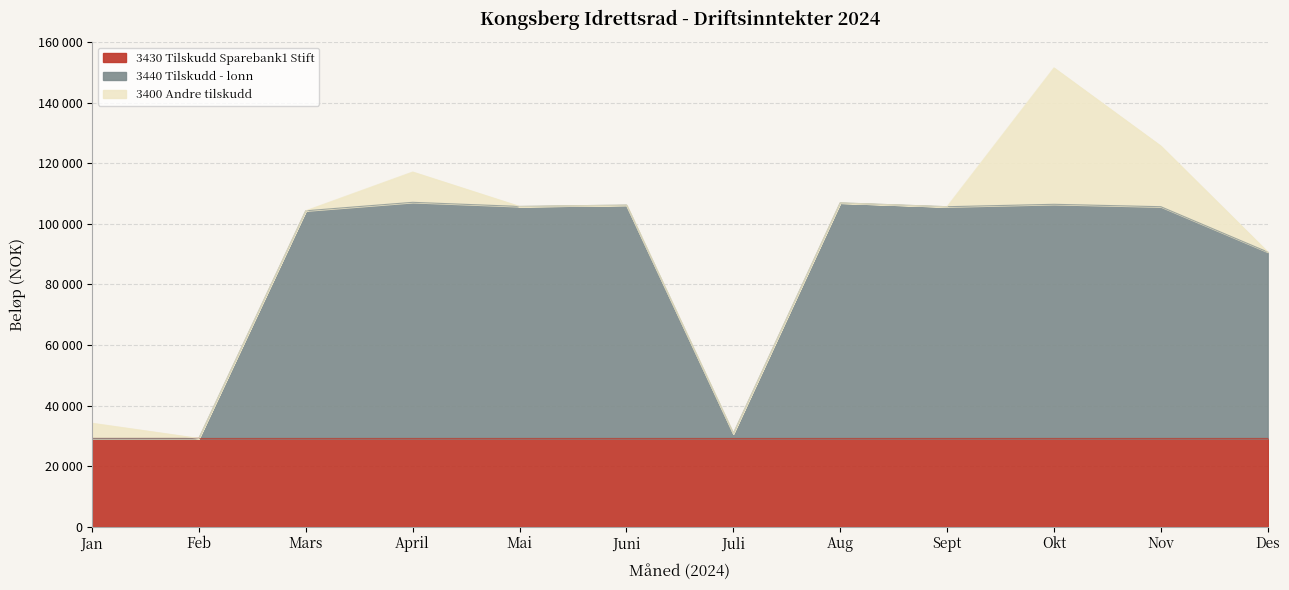

Between which two adjacent categories do 3430 Tilskudd Sparebank1 Stift and 3440 Tilskudd - lonn first intersect?

Feb and Mars